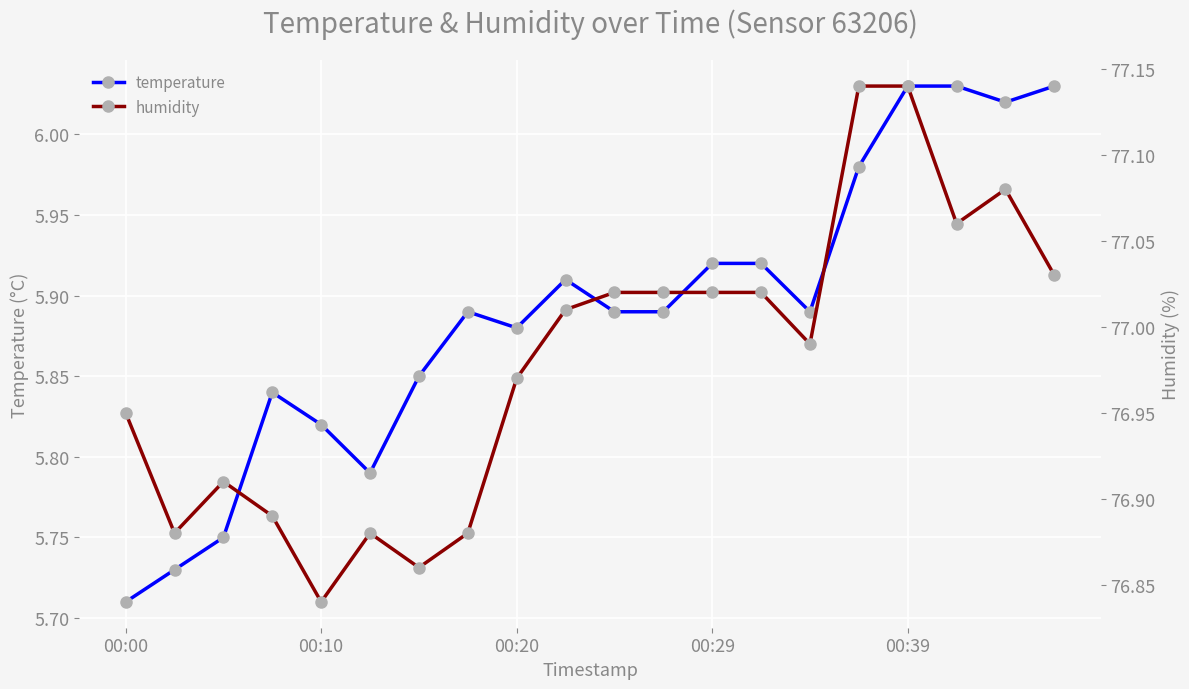

Is it true that temperature equals 3.3 at 10?

False